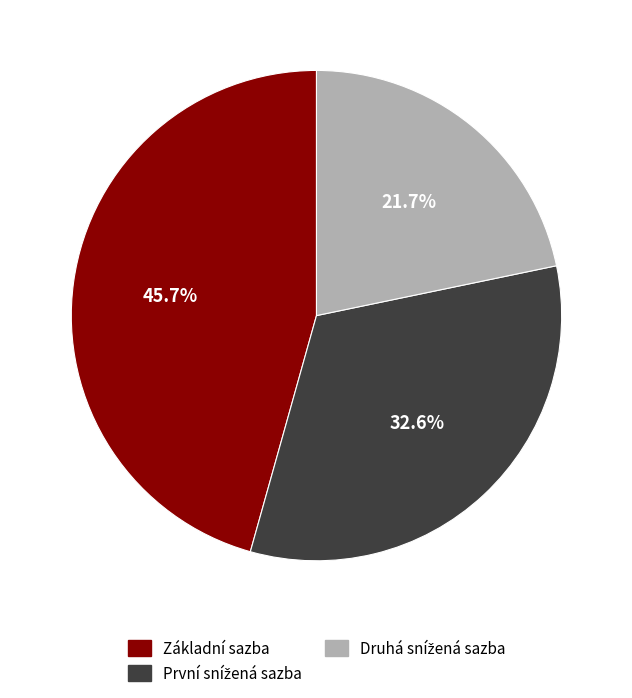

How much of the chart is everything except Základní sazba?

54.3%